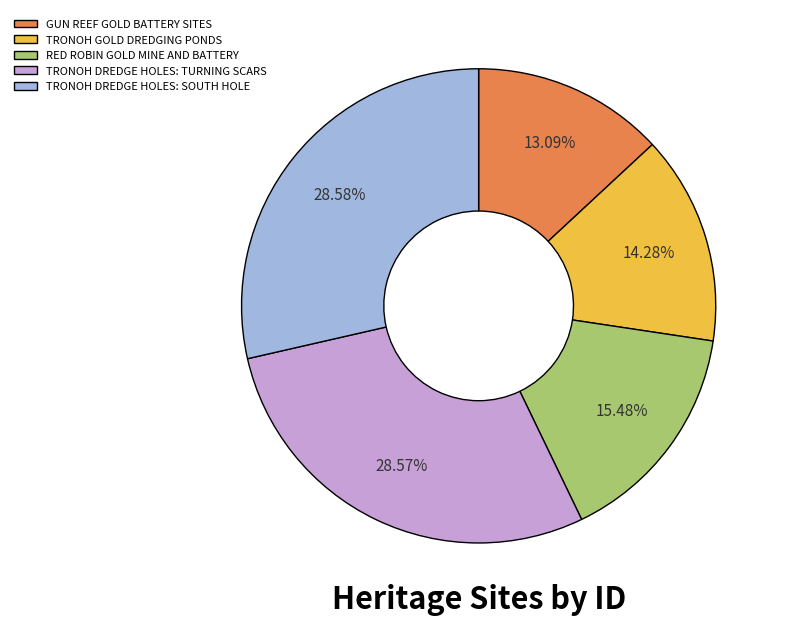

Which has a higher value, TRONOH DREDGE HOLES: TURNING SCARS or RED ROBIN GOLD MINE AND BATTERY?

TRONOH DREDGE HOLES: TURNING SCARS